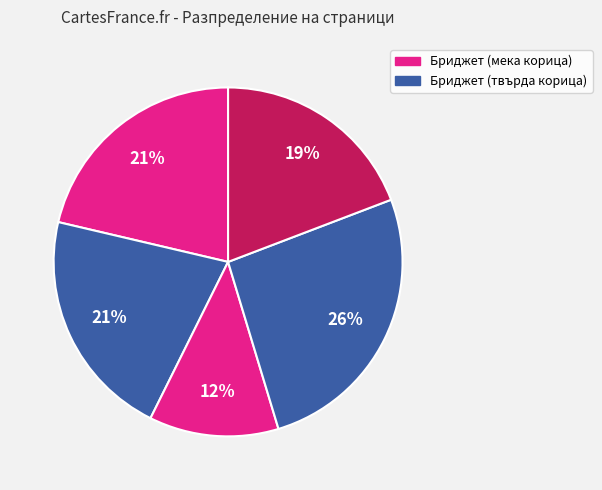

How many slices are in this pie chart?

5